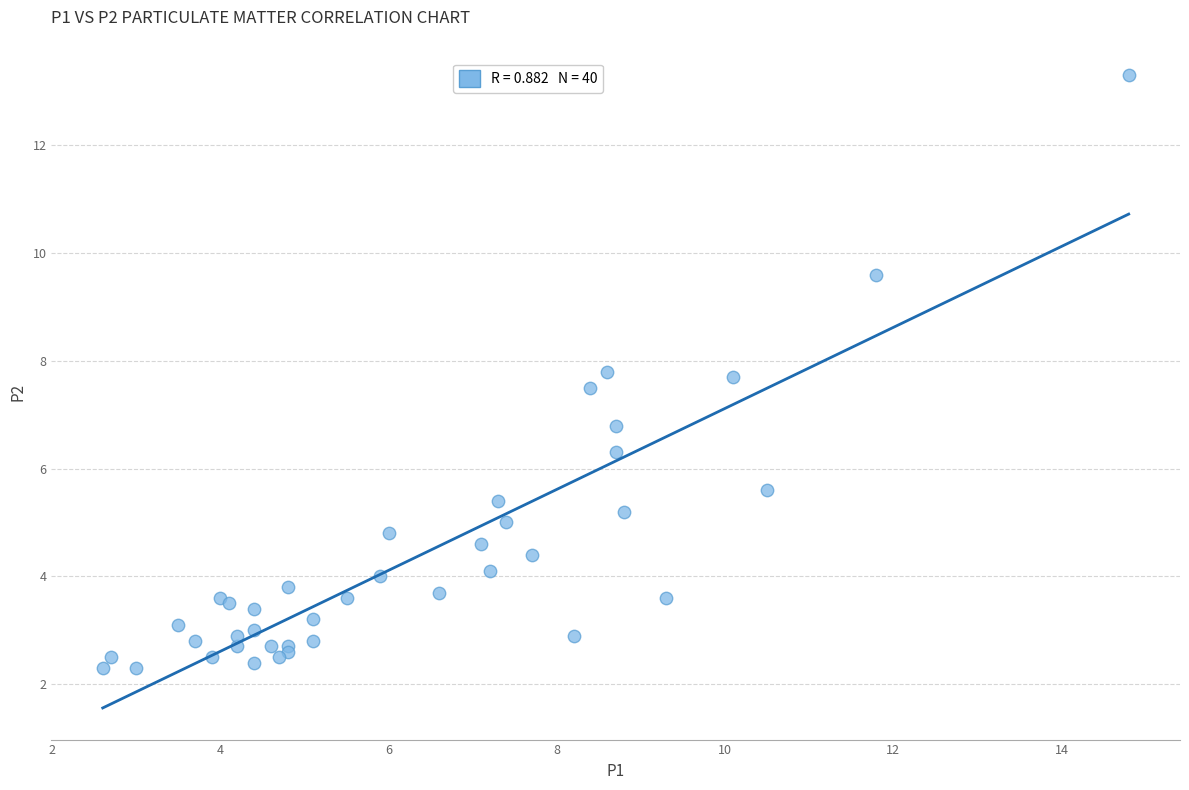

What Y value in the scatter plot is closest to 7?

6.8